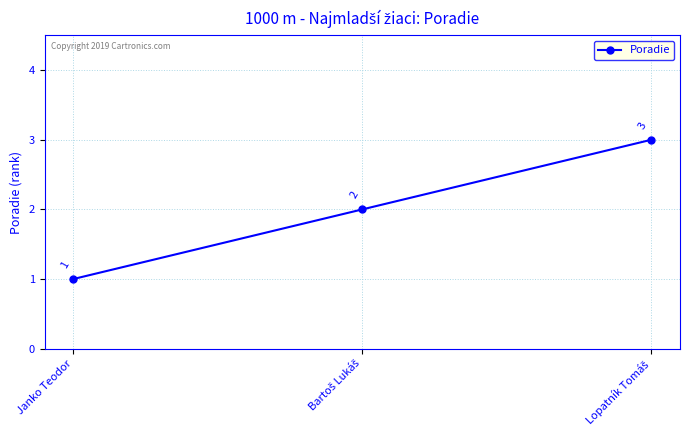

Is it true that the value at Janko Teodor is 2?

False